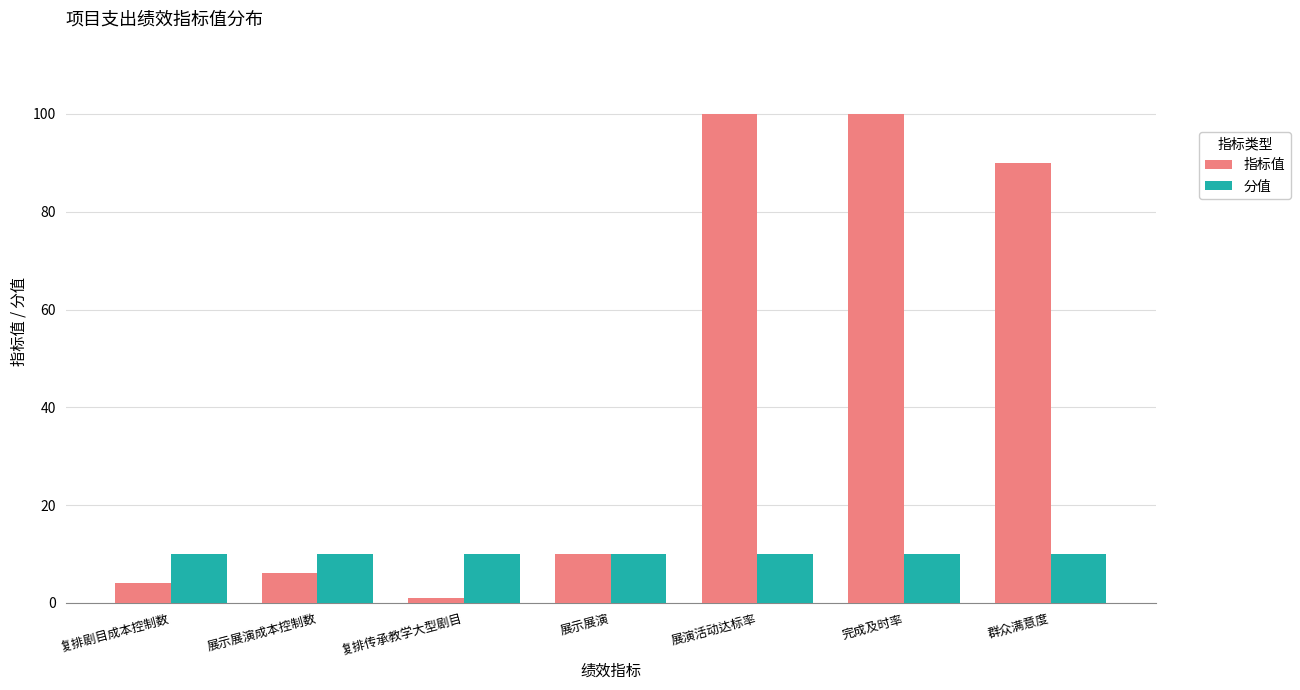

Count the number of data series in this chart.

2